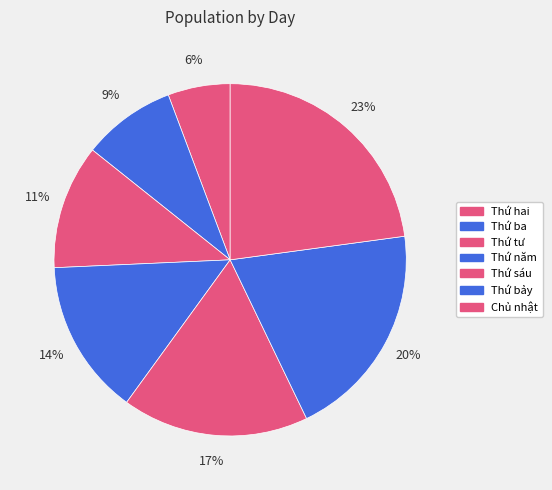

Is it true that Thứ sáu is 17% of the pie?

True